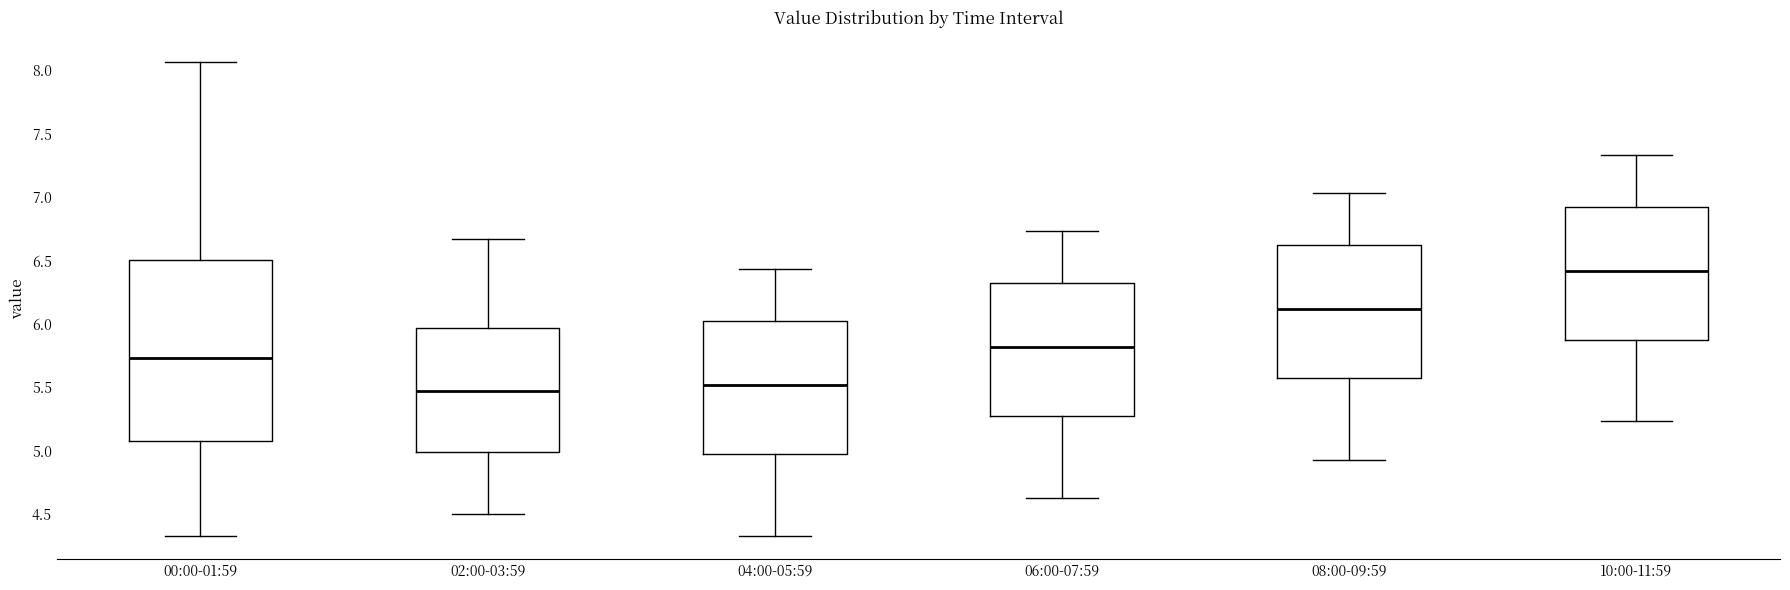

Reading left to right, read every box against the y-axis: the position of its median line, the range the box covers, and the ends of its whiskers. The values are not printed on the chart, so give them approximately, as read against the axis.

00:00-01:59: median 5.75, box 5.10 to 6.50, whiskers 4.35 to 8.05
02:00-03:59: median 5.45, box 5.00 to 5.95, whiskers 4.50 to 6.65
04:00-05:59: median 5.50, box 5.00 to 6.00, whiskers 4.35 to 6.45
06:00-07:59: median 5.80, box 5.30 to 6.30, whiskers 4.65 to 6.75
08:00-09:59: median 6.10, box 5.60 to 6.60, whiskers 4.95 to 7.05
10:00-11:59: median 6.40, box 5.90 to 6.90, whiskers 5.25 to 7.35